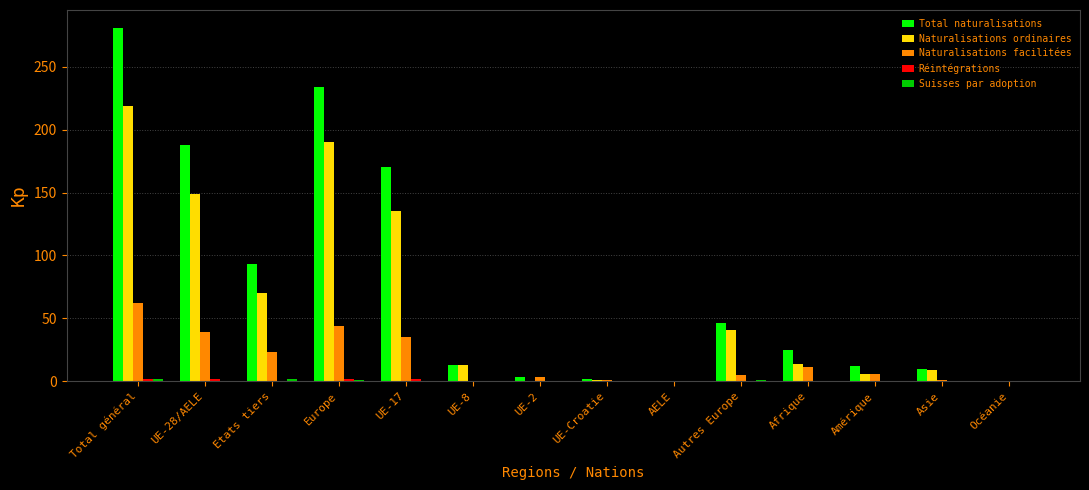

Count the number of categories in the chart.

14